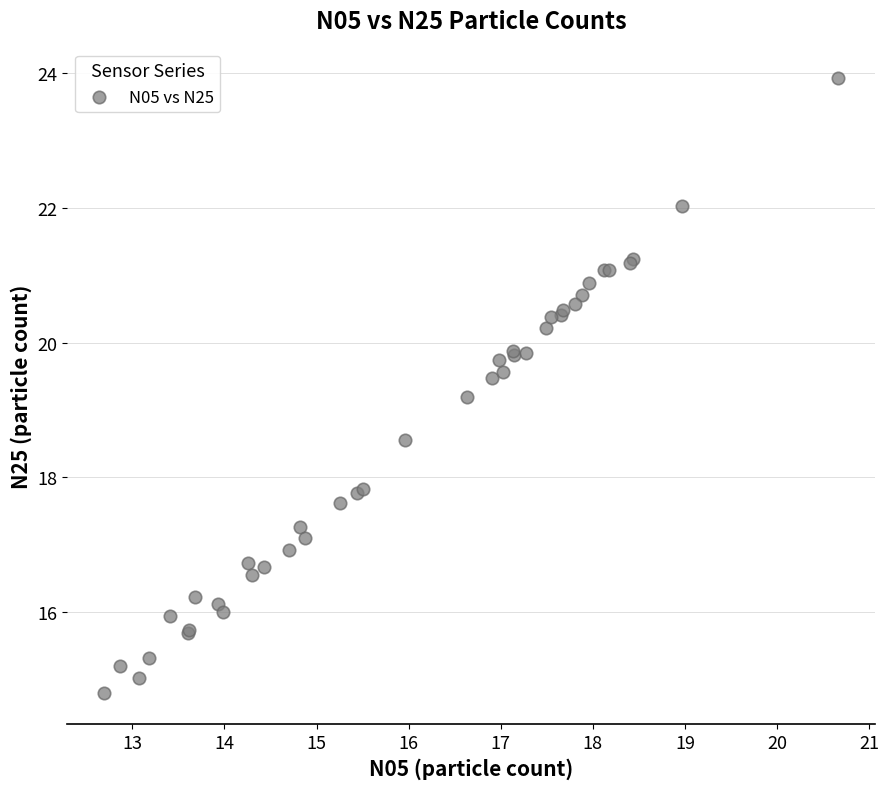

What Y value in the scatter plot is closest to 19?

19.2